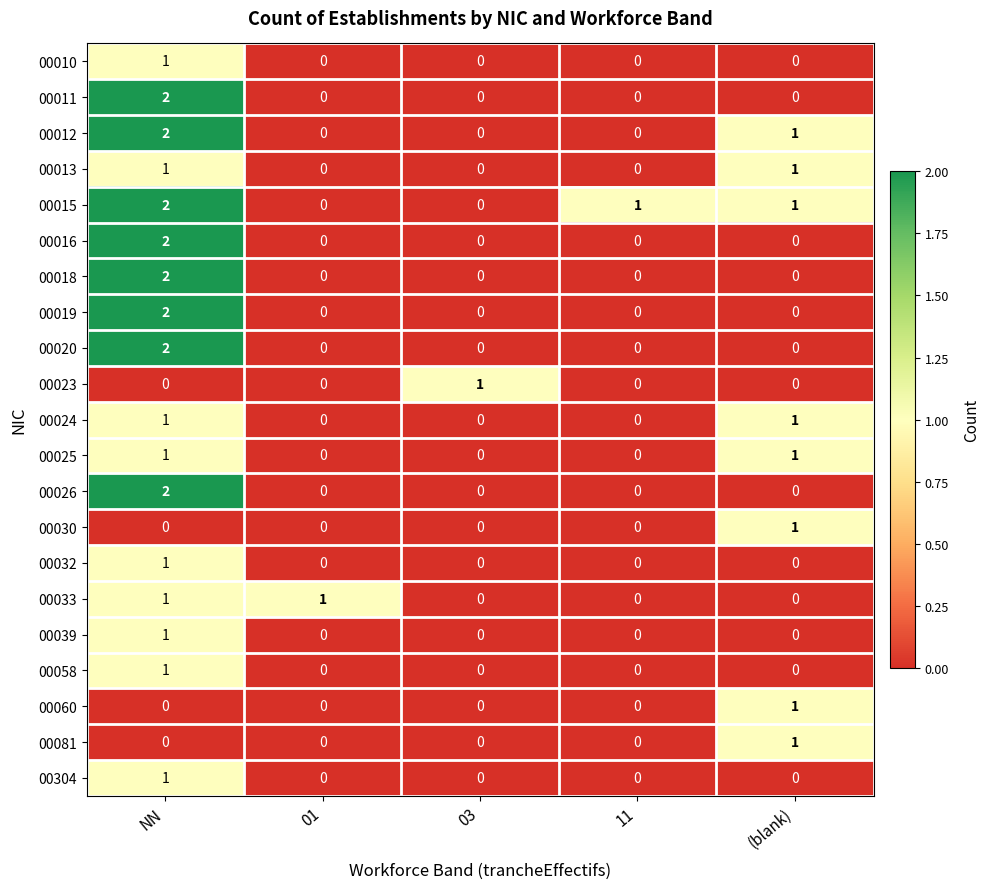

How many 00010 values are between 0 and 1?

5